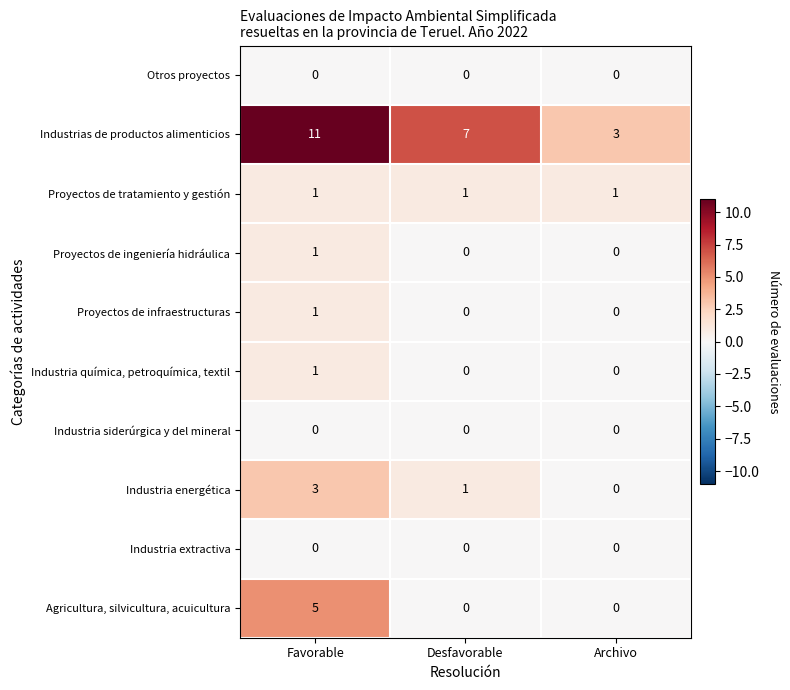

Reading left to right, transcribe all the data shown in this chart.

Otros proyectos: Favorable=0	Desfavorable=0	Archivo=0
Industrias de productos alimenticios: Favorable=11	Desfavorable=7	Archivo=3
Proyectos de tratamiento y gestión: Favorable=1	Desfavorable=1	Archivo=1
Proyectos de ingeniería hidráulica: Favorable=1	Desfavorable=0	Archivo=0
Proyectos de infraestructuras: Favorable=1	Desfavorable=0	Archivo=0
Industria química, petroquímica, textil: Favorable=1	Desfavorable=0	Archivo=0
Industria siderúrgica y del mineral: Favorable=0	Desfavorable=0	Archivo=0
Industria energética: Favorable=3	Desfavorable=1	Archivo=0
Industria extractiva: Favorable=0	Desfavorable=0	Archivo=0
Agricultura, silvicultura, acuicultura: Favorable=5	Desfavorable=0	Archivo=0